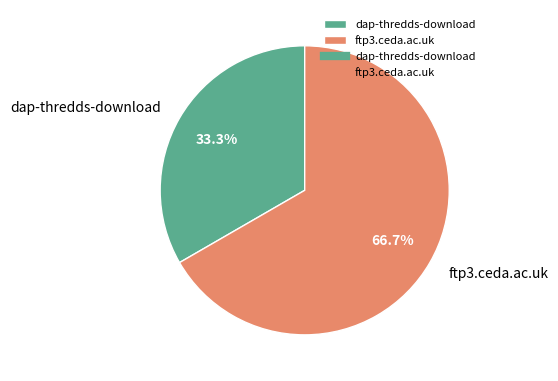

To the nearest percent, what is the combined percentage of dap-thredds-download and ftp3.ceda.ac.uk?

100%